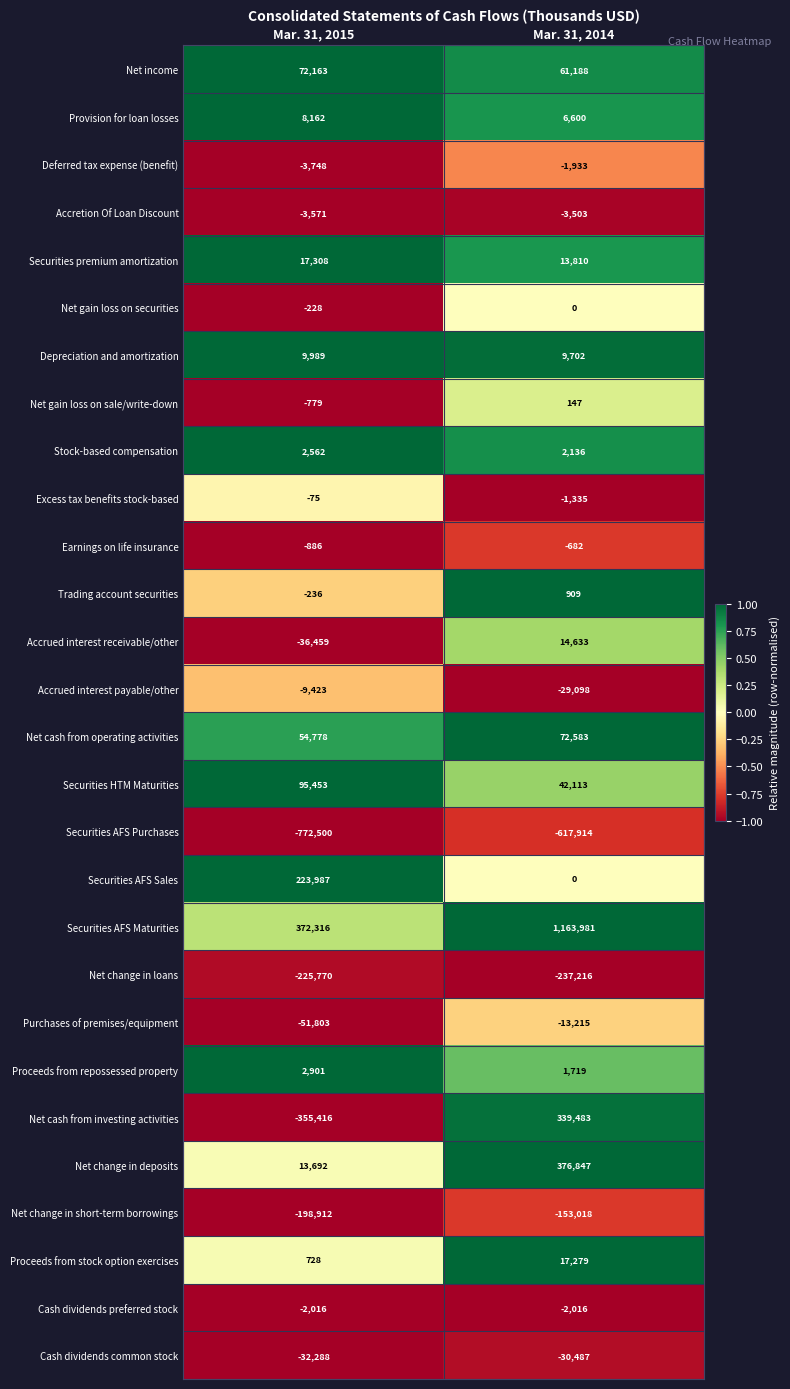

Which series has the largest total across all categories?

Securities AFS Maturities